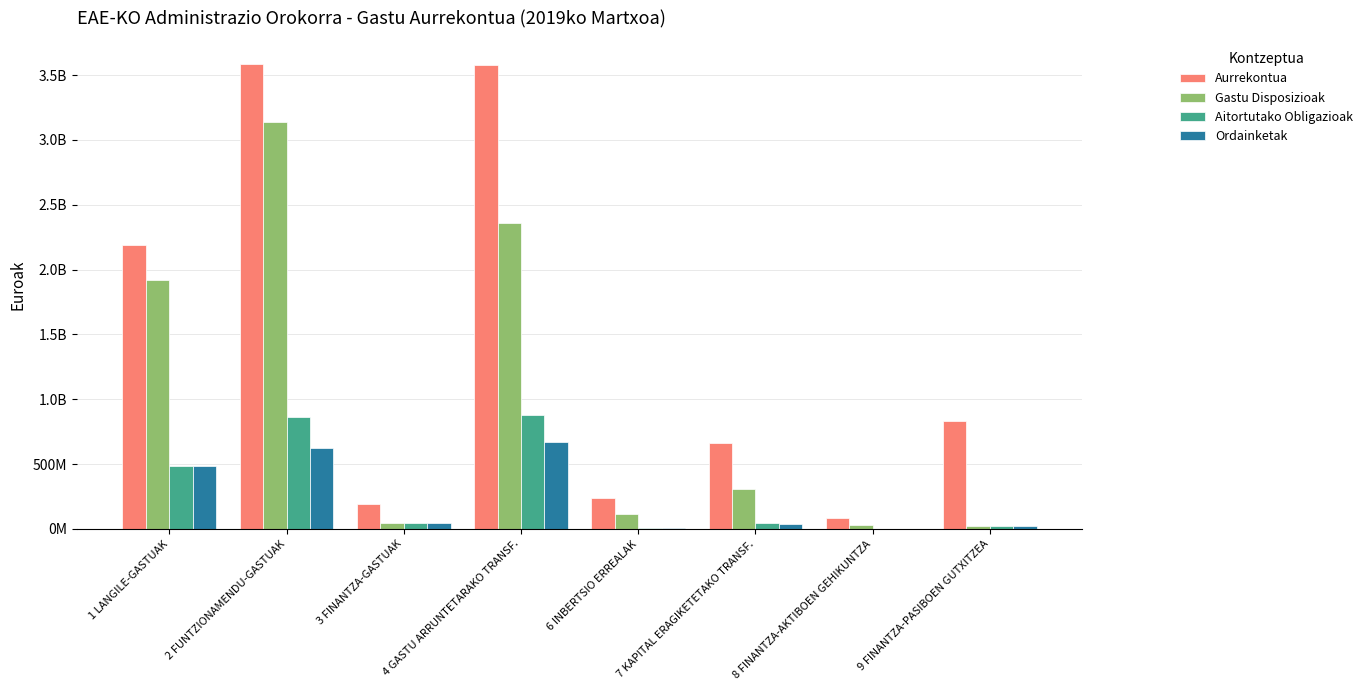

What is the difference between the second highest and second lowest values in the Gastu Disposizioak series?

2330890477.5